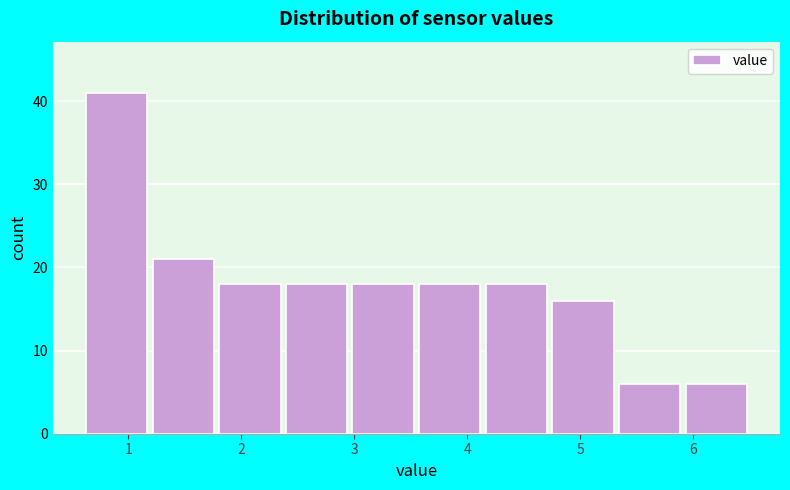

Reading left to right, list every bar in this chart as the range it spans on the x-axis followed by its height. Neither the bar edges nor the heights are printed on the chart, so give them approximately, as read against the axes.

0.60 to 1.19: 41
1.19 to 1.78: 21
1.78 to 2.37: 18
2.37 to 2.96: 18
2.96 to 3.55: 18
3.55 to 4.14: 18
4.14 to 4.73: 18
4.73 to 5.32: 16
5.32 to 5.91: 6
5.91 to 6.50: 6